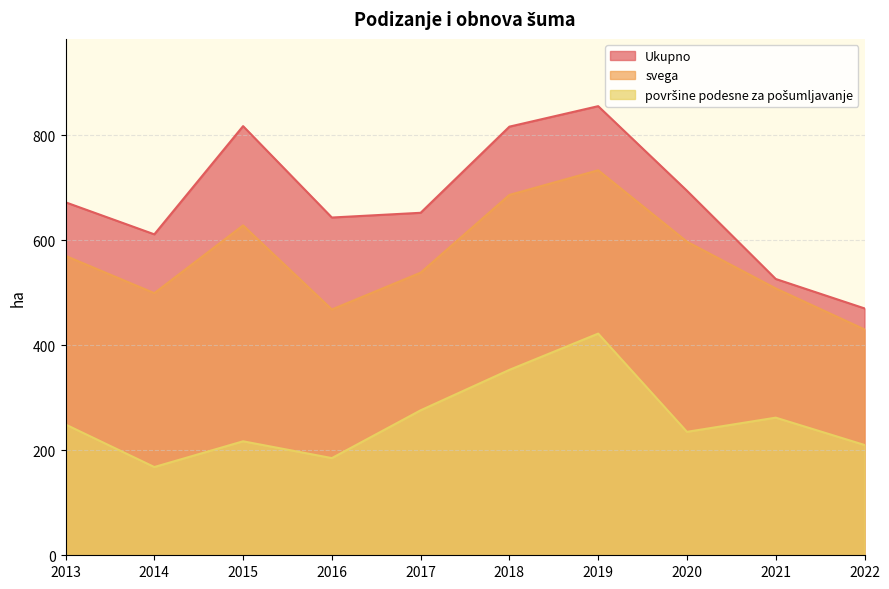

Rank the series by their average value, from lowest to highest.

površine podesne za pošumljavanje, svega, Ukupno